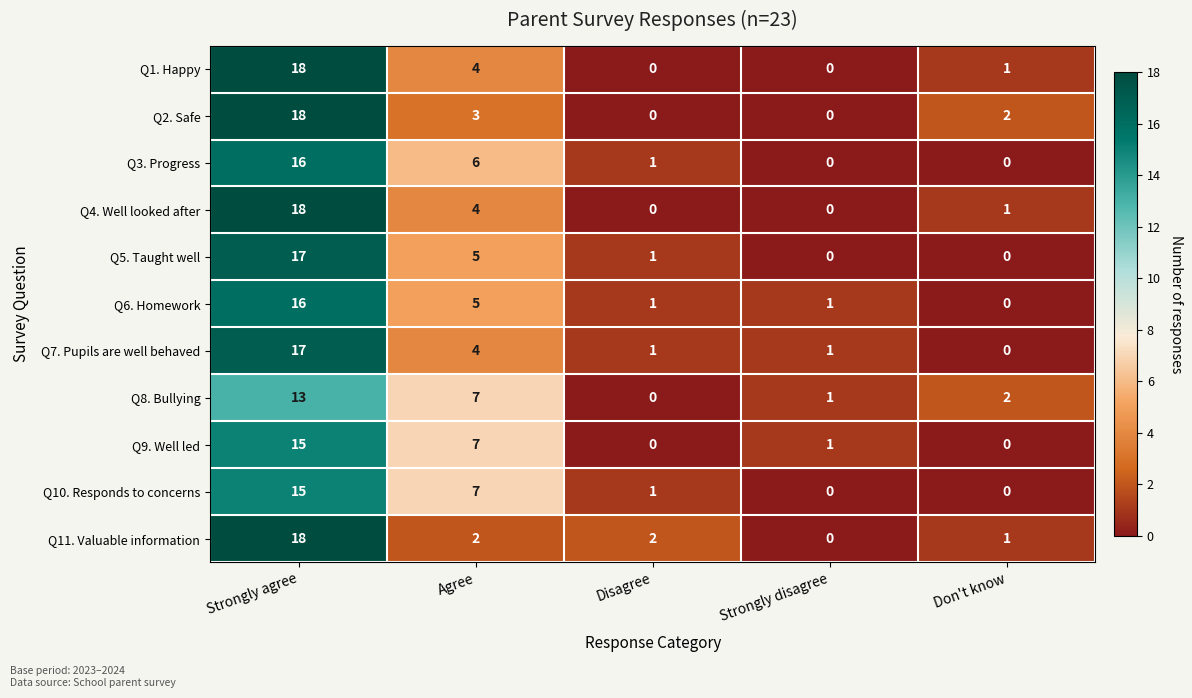

What is the total value across all series at Disagree?

7